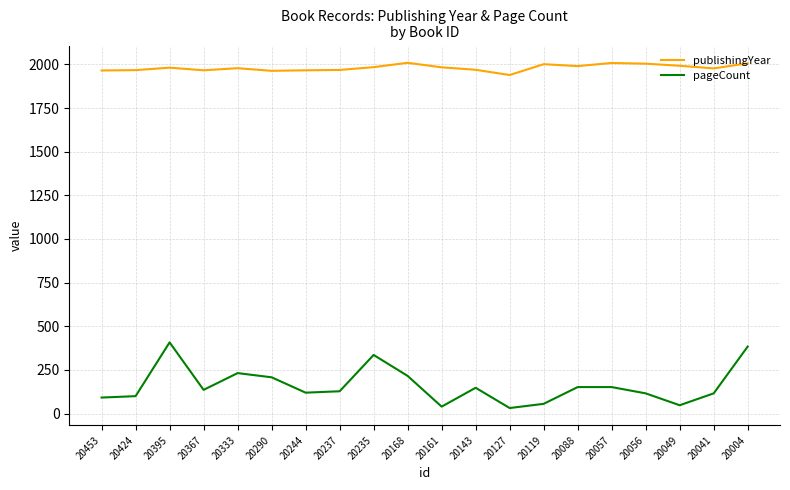

What is the sum of the pageCount values at 20168 and 20056?

332